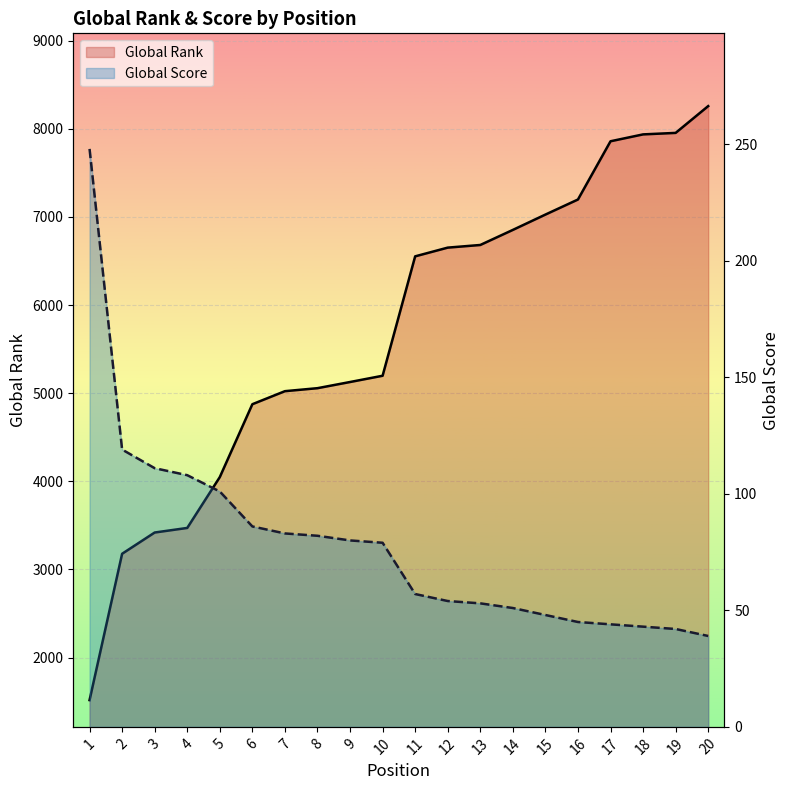

Between 1 and 5, which series saw the biggest shift?

Global Rank